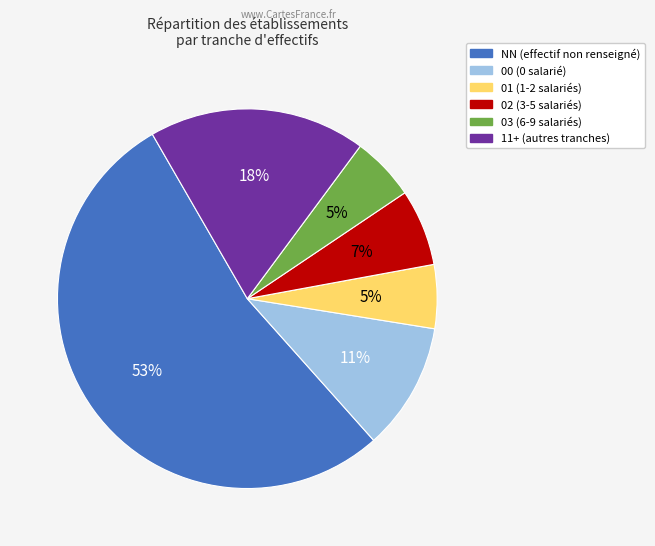

To the nearest percent, what is the average slice percentage?

17%